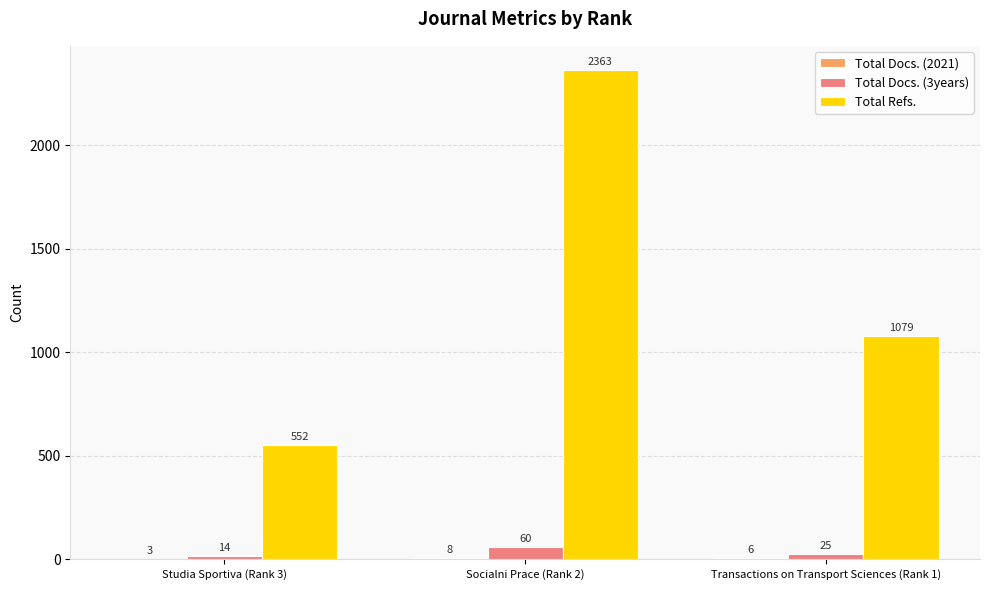

Which category has the highest value across all series?

Socialni Prace (Rank 2)